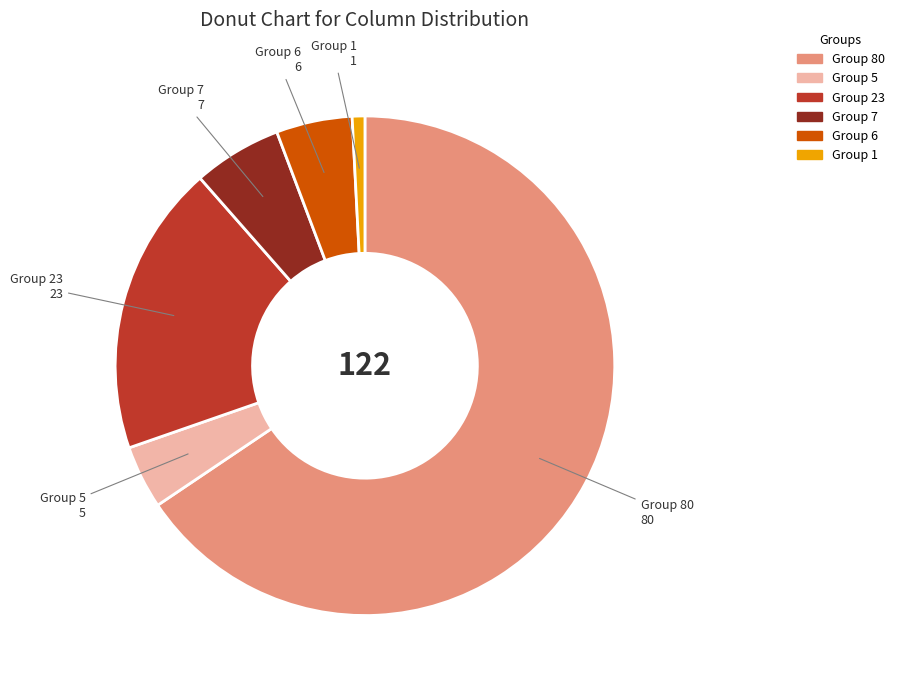

Is there any slice that represents more than half of the pie?

Yes